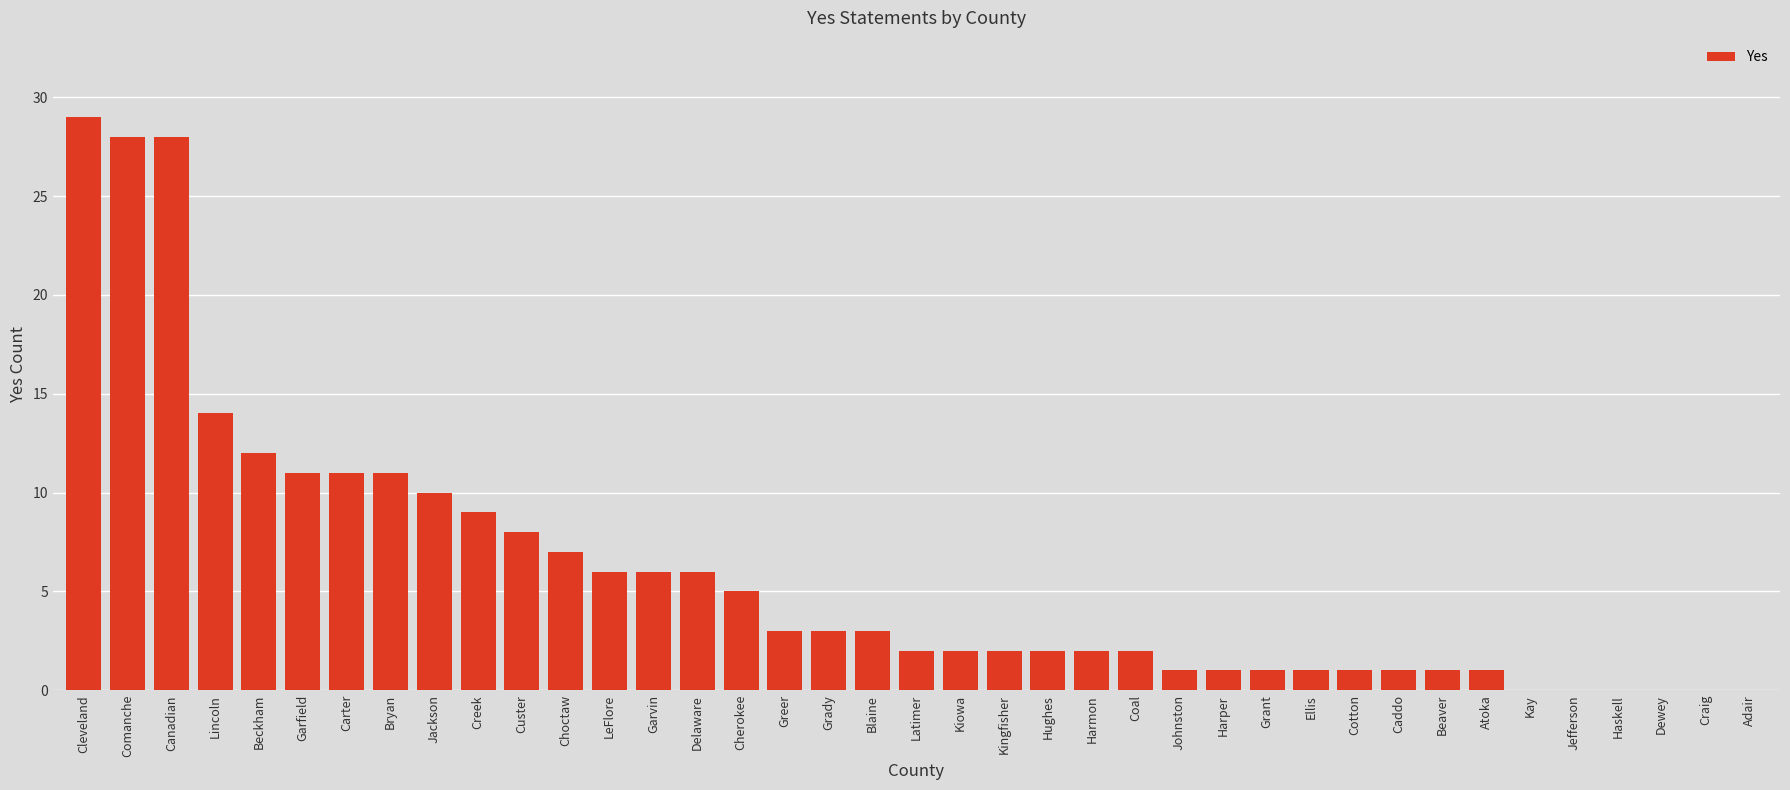

The value at Latimer is 3. True or false?

False